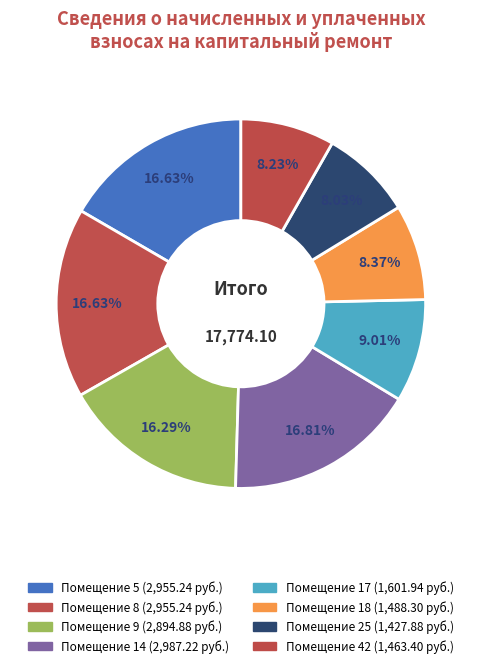

Rank the categories by value from highest to lowest.

14, 5, 8, 9, 17, 18, 42, 25